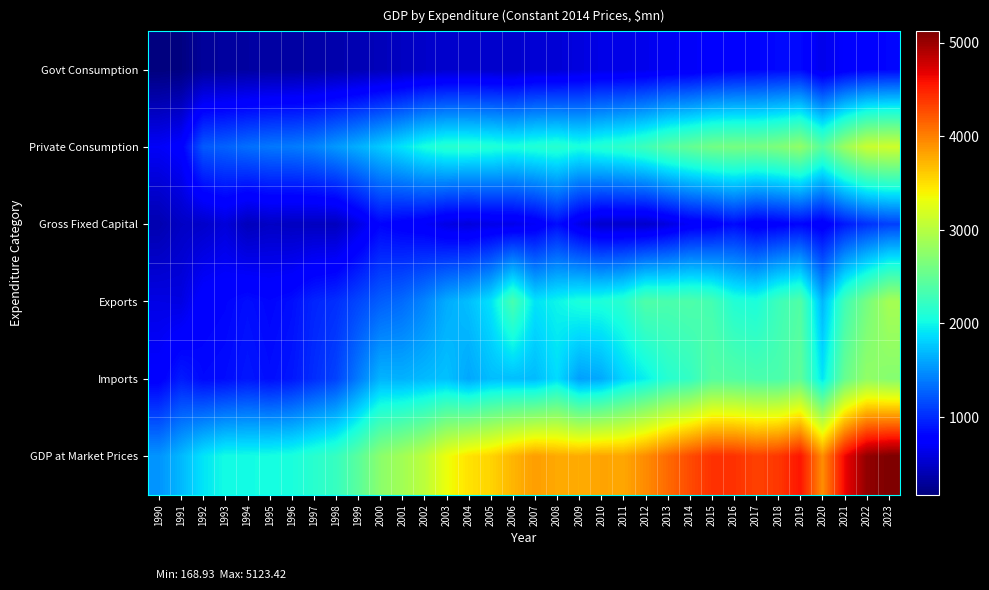

At which category is the sum across all series the highest?

2023